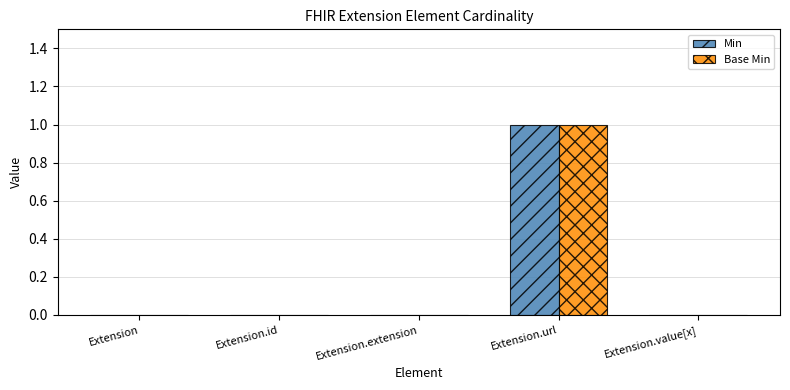

What are all the series names shown in the legend?

Min, Base Min